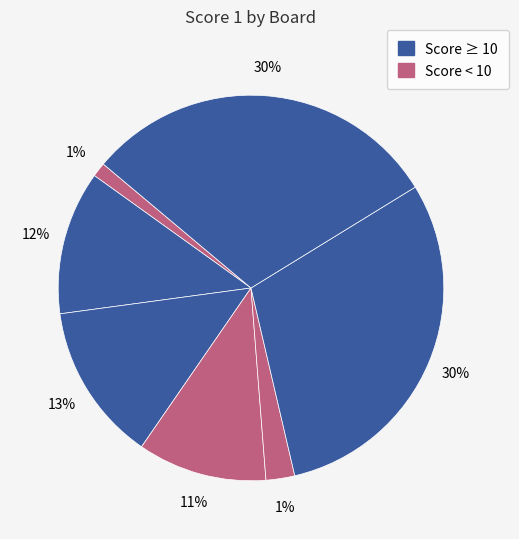

Is Board 2 the majority of the pie?

No